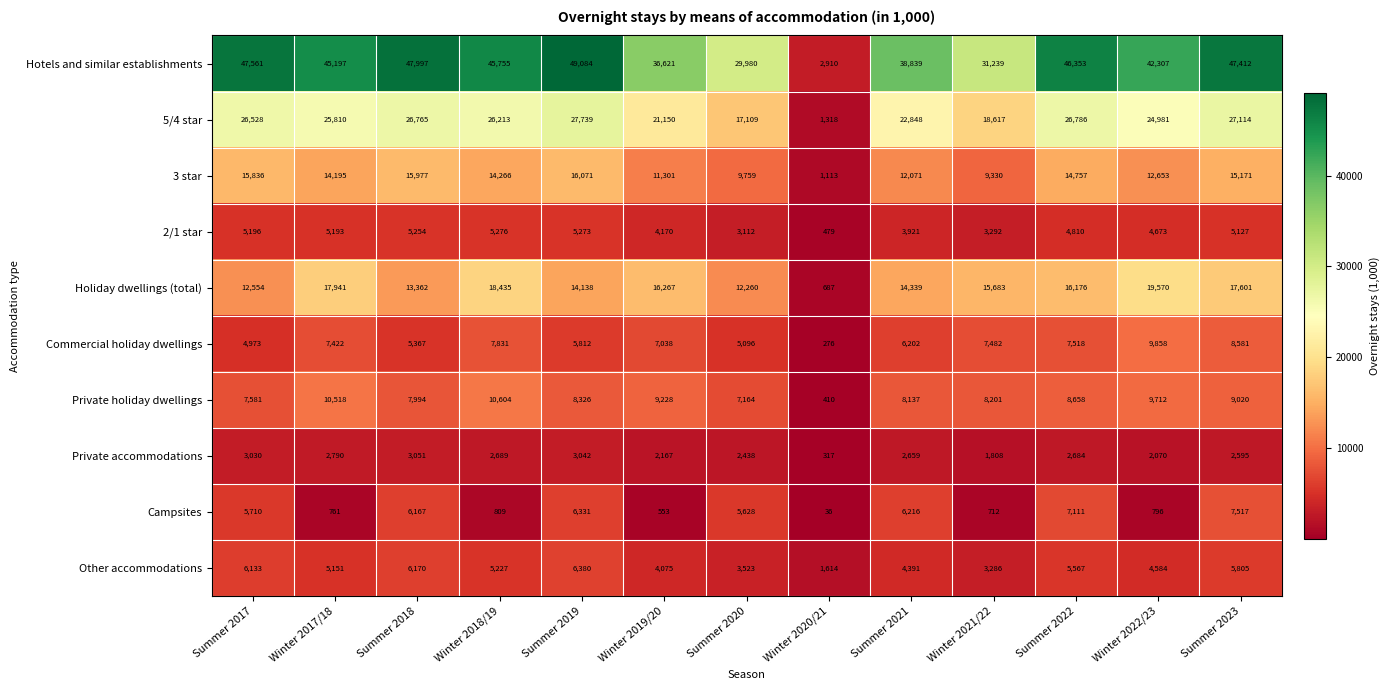

What is the total value across all series at Winter 2022/23?

131204